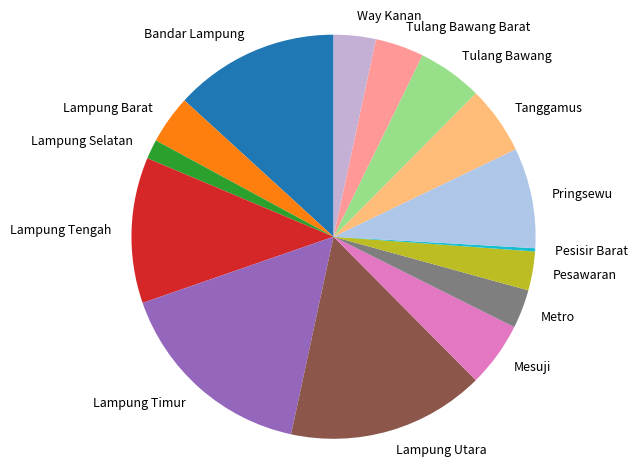

Is there a majority slice in this chart?

No